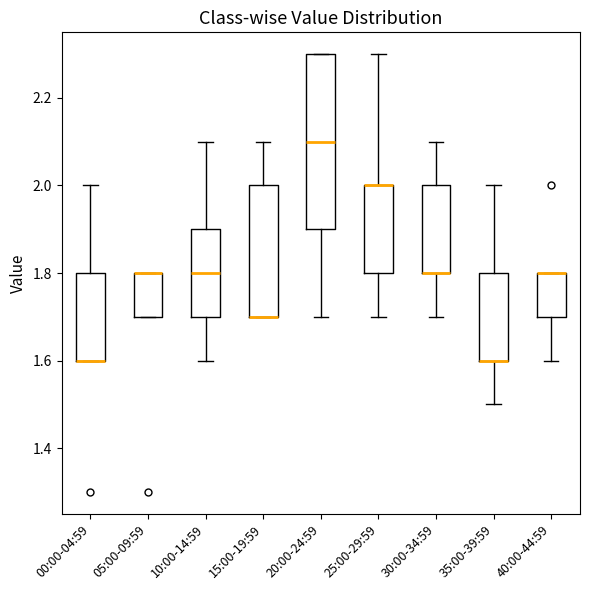

Reading left to right, transcribe this box plot: for each box, give where its median line is, the range the box spans, and where its two whiskers end, as read against the y-axis. The values are not printed on the chart, so give them approximately, as read against the axis.

00:00-04:59: median 1.6 (drawn on the box's lower edge), box 1.6 to 1.8, whiskers 1.6 to 2.0
05:00-09:59: median 1.8 (drawn on the box's upper edge), box 1.7 to 1.8, whiskers 1.7 to 1.8
10:00-14:59: median 1.8, box 1.7 to 1.9, whiskers 1.6 to 2.1
15:00-19:59: median 1.7 (drawn on the box's lower edge), box 1.7 to 2.0, whiskers 1.7 to 2.1
20:00-24:59: median 2.1, box 1.9 to 2.3, whiskers 1.7 to 2.3
25:00-29:59: median 2.0 (drawn on the box's upper edge), box 1.8 to 2.0, whiskers 1.7 to 2.3
30:00-34:59: median 1.8 (drawn on the box's lower edge), box 1.8 to 2.0, whiskers 1.7 to 2.1
35:00-39:59: median 1.6 (drawn on the box's lower edge), box 1.6 to 1.8, whiskers 1.5 to 2.0
40:00-44:59: median 1.8 (drawn on the box's upper edge), box 1.7 to 1.8, whiskers 1.6 to 1.8